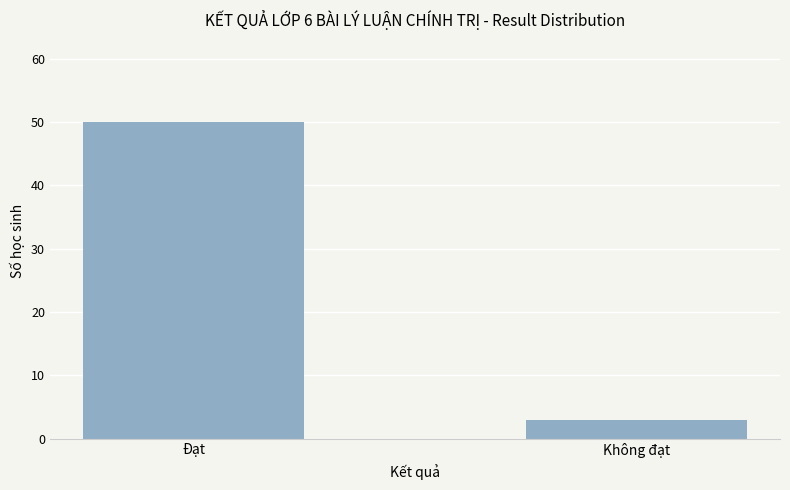

What is the difference between the maximum and minimum values?

47